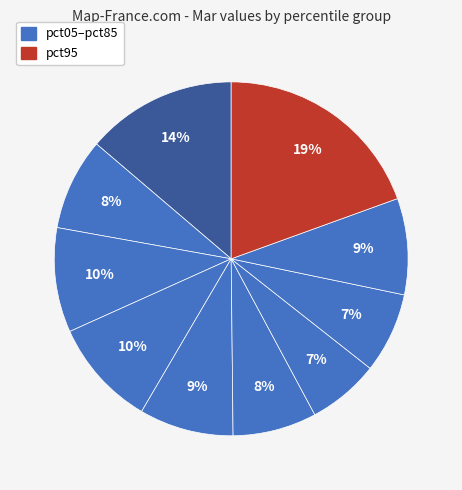

Which category has the smallest portion of the pie?

pct65